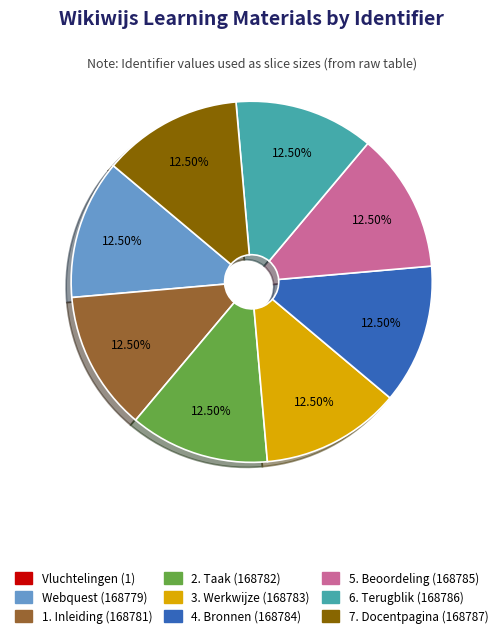

Combined, do 2. Taak and 7. Docentpagina account for over 50%?

No